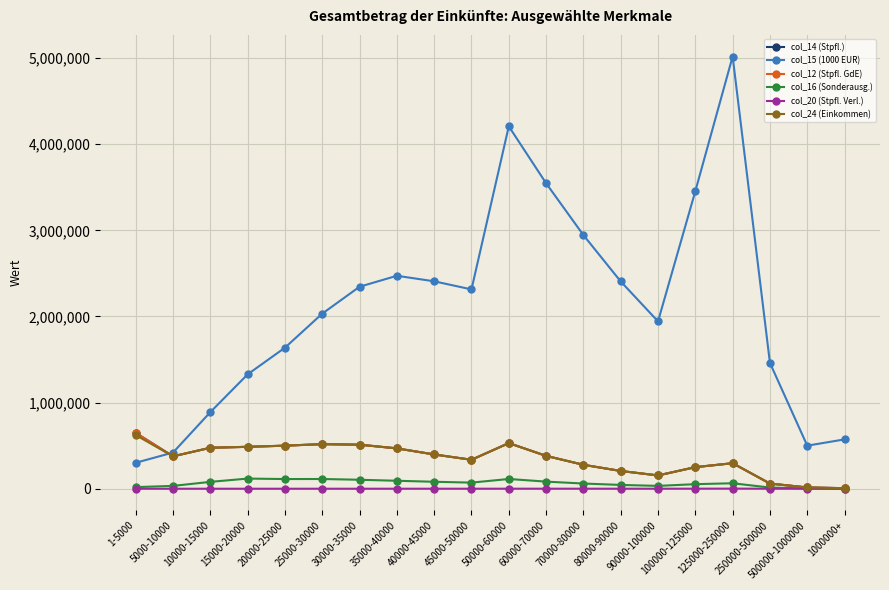

What is the maximum value shown in the chart?

5017470